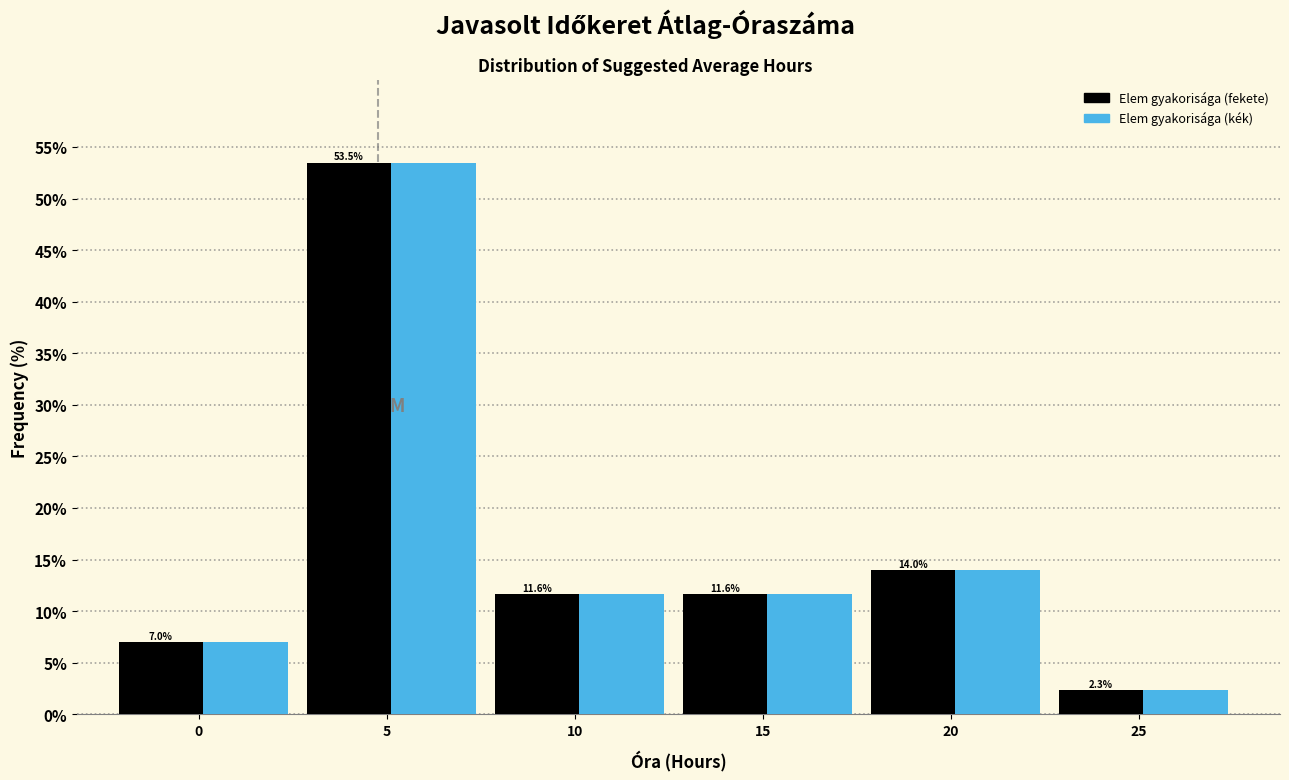

At which category is the sum across all series the highest?

5